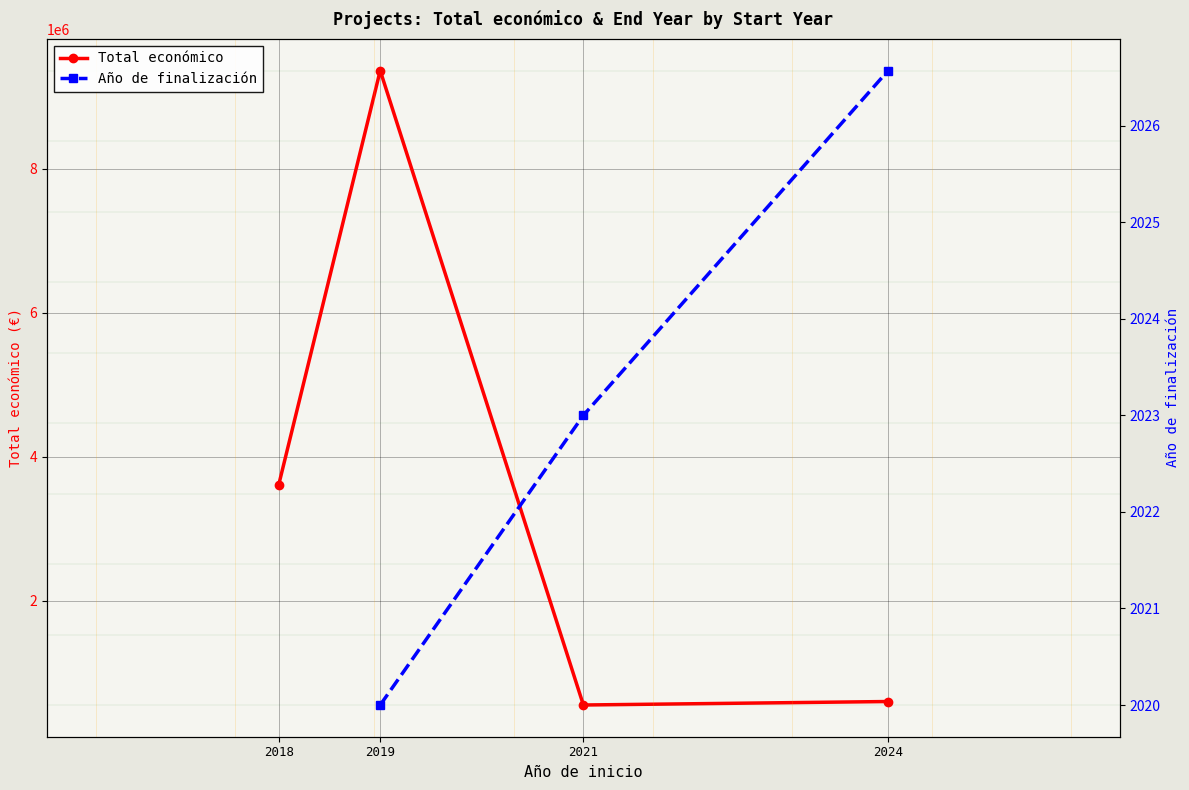

What is the sum of the Total económico values at 2018 and 2019?

12965873.8